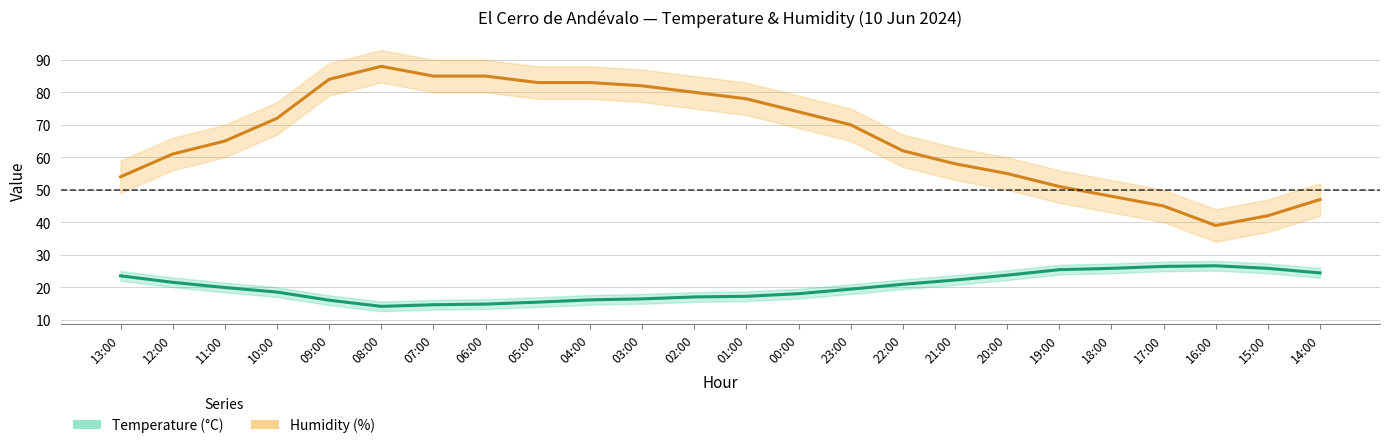

Rank the categories by Temperature (°C) value from highest to lowest.

16:00, 17:00, 18:00, 15:00, 19:00, 14:00, 20:00, 13:00, 21:00, 12:00, 22:00, 11:00, 23:00, 10:00, 00:00, 01:00, 02:00, 03:00, 04:00, 09:00, 05:00, 06:00, 07:00, 08:00